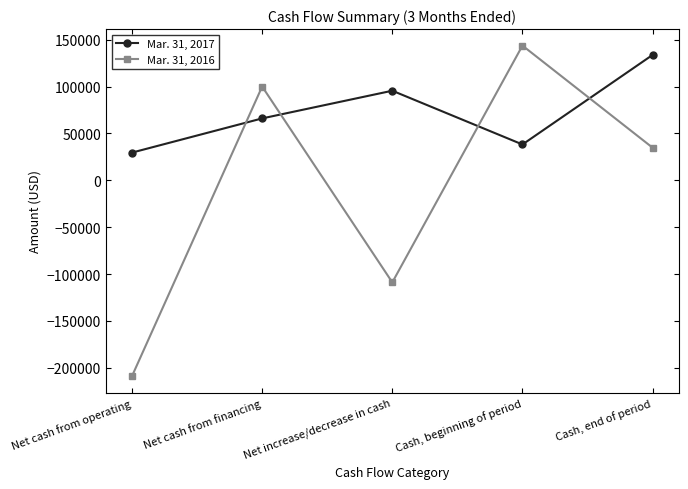

At Cash, end of period, list the series in order from largest to smallest.

Mar. 31, 2017, Mar. 31, 2016